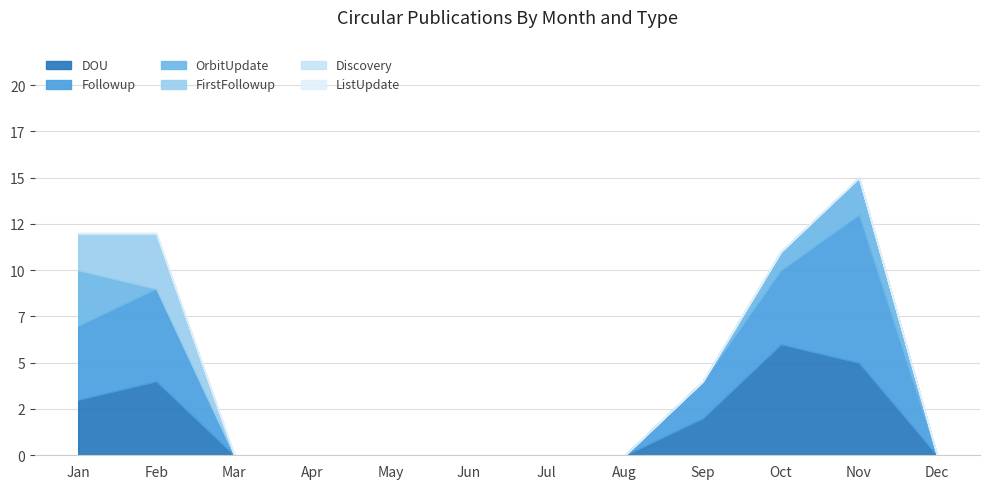

Reading right to left, list all the values displayed in this chart.

DOU: 0	5	6	2	0	0	0	0	0	0	4	3
Followup: 0	8	4	2	0	0	0	0	0	0	5	4
OrbitUpdate: 0	2	1	0	0	0	0	0	0	0	0	3
FirstFollowup: 0	0	0	0	0	0	0	0	0	0	3	2
Discovery: 0	0	0	0	0	0	0	0	0	0	0	0
ListUpdate: 0	0	0	0	0	0	0	0	0	0	0	0